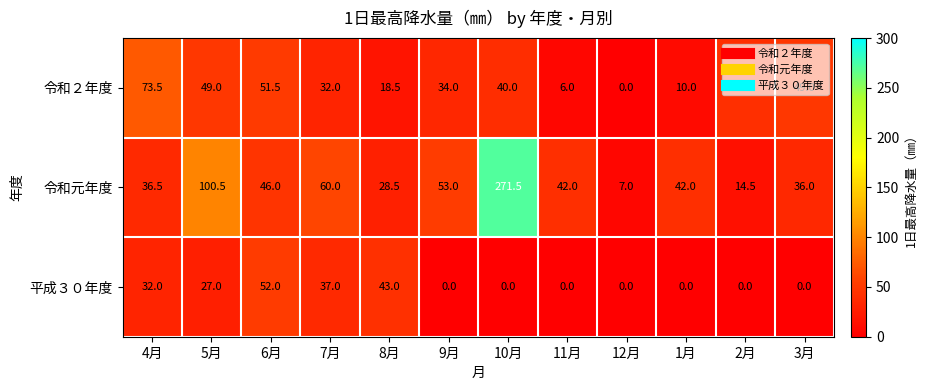

What is the maximum value shown in the chart?

271.5